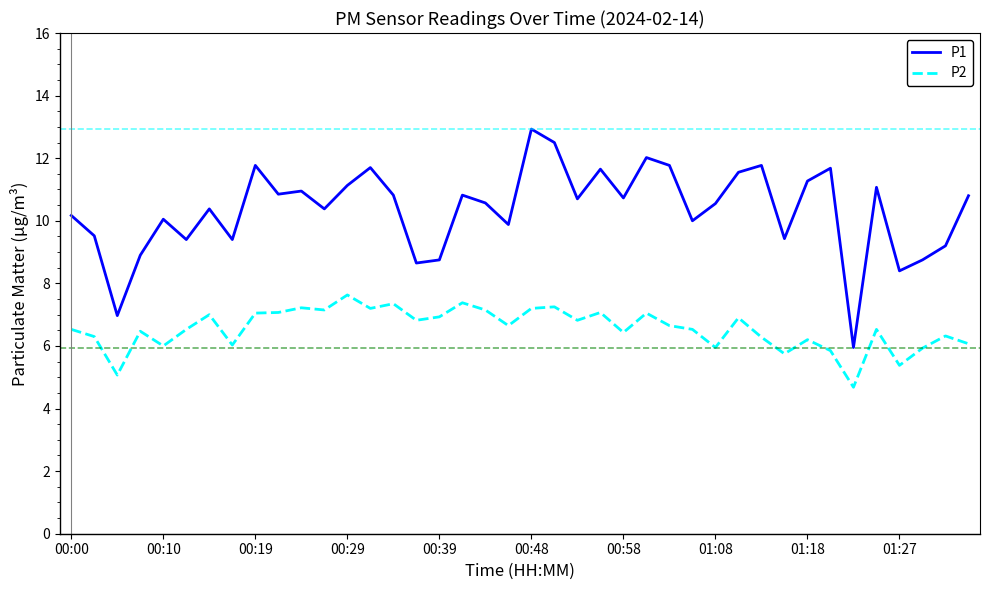

Which series has the largest range (max minus min)?

P1